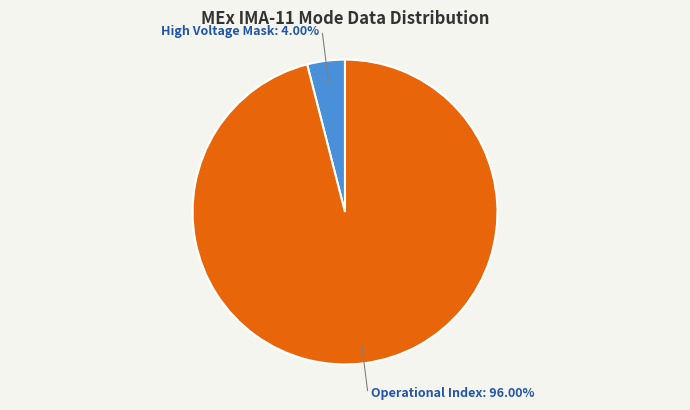

Between Operational Index: 96.00% and High Voltage Mask: 4.00%, which is larger?

Operational Index: 96.00%